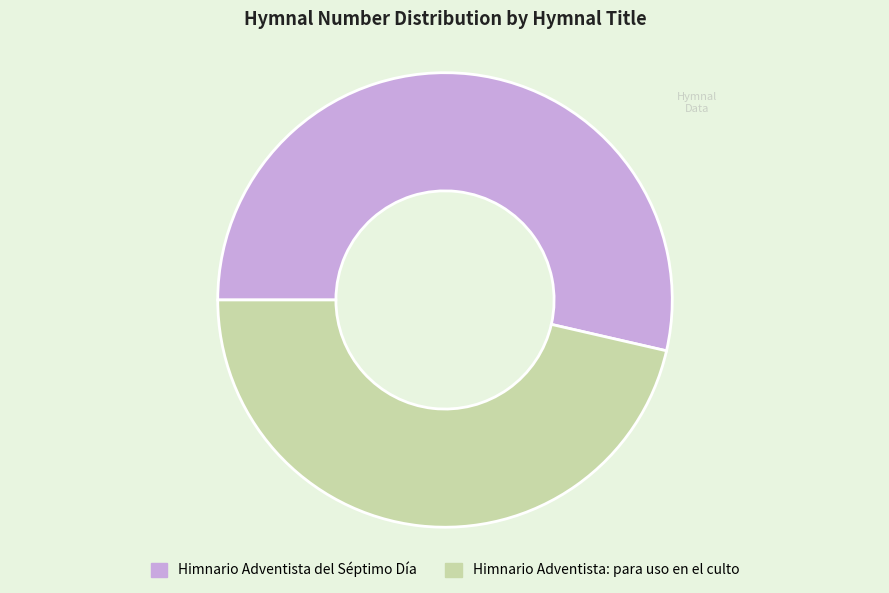

Which has a higher value, Himnario Adventista del Séptimo Día or Himnario Adventista: para uso en el culto?

Himnario Adventista del Séptimo Día